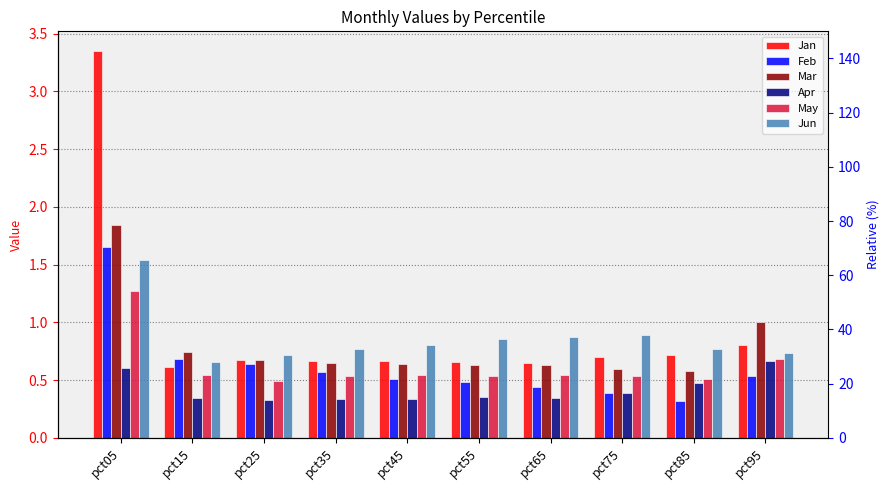

Which label corresponds to the largest value in the chart?

pct05